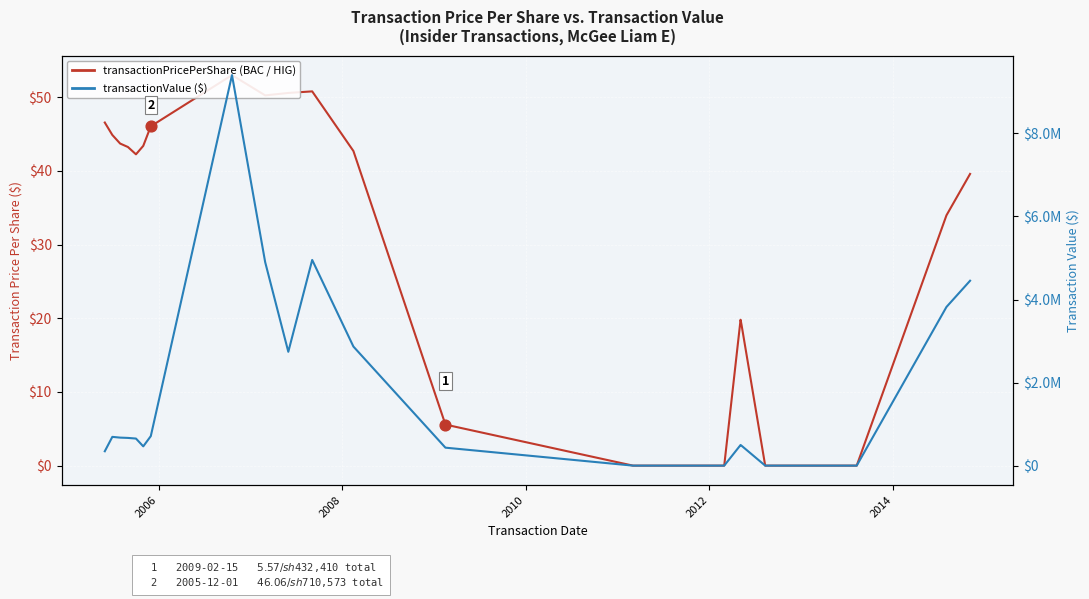

Which series contains the highest Y value?

transactionValue